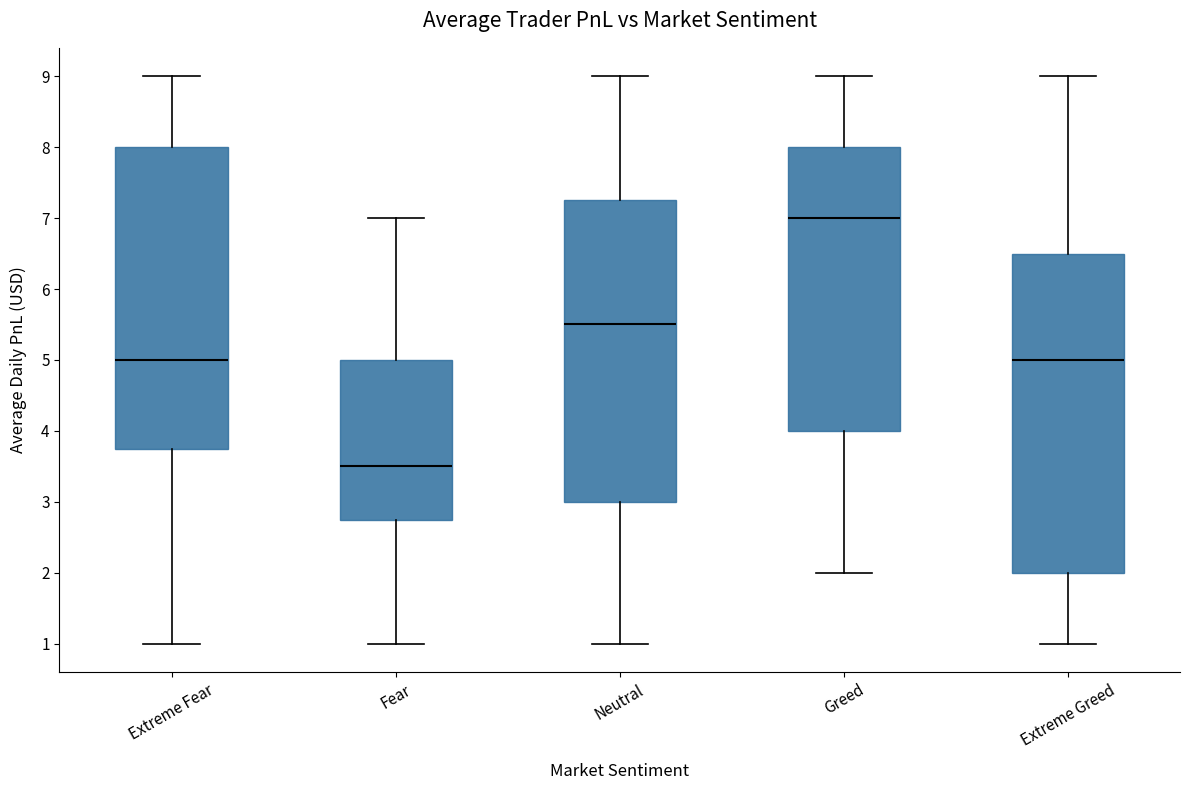

Where does the lower whisker of the box for Fear end on the y-axis? The values are not printed on the chart, so give them approximately, as read against the axis.

1.0